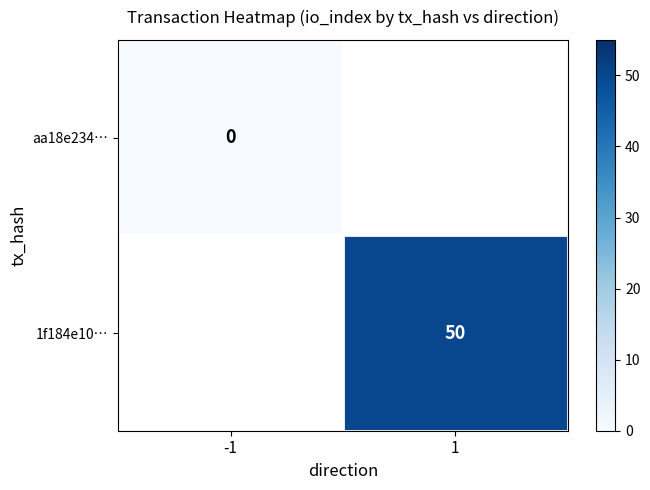

True or false: 1f184e10… has a value of 65 at 1.

False